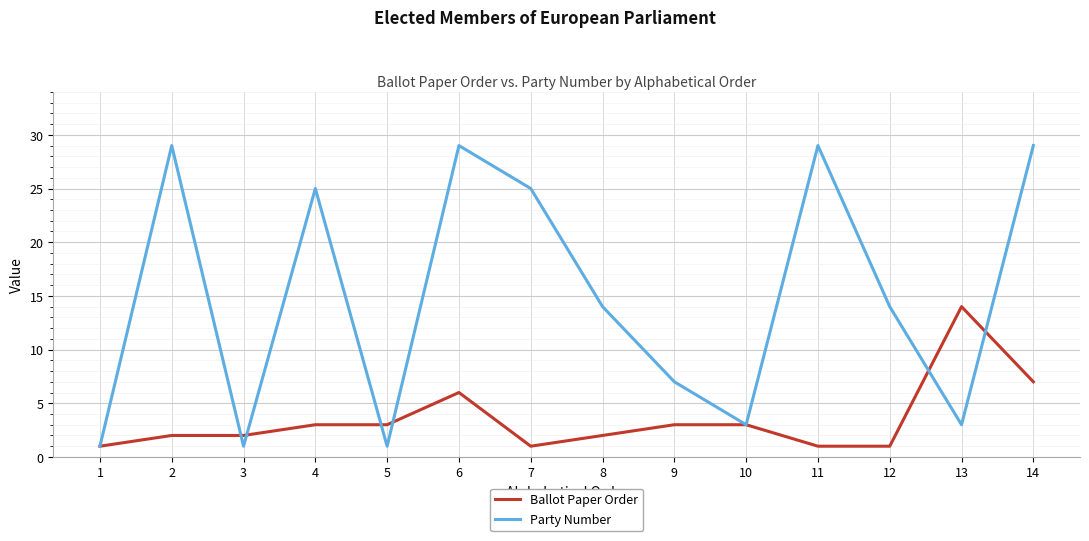

List the series in order of their peak value, lowest first.

Ballot Paper Order, Party Number